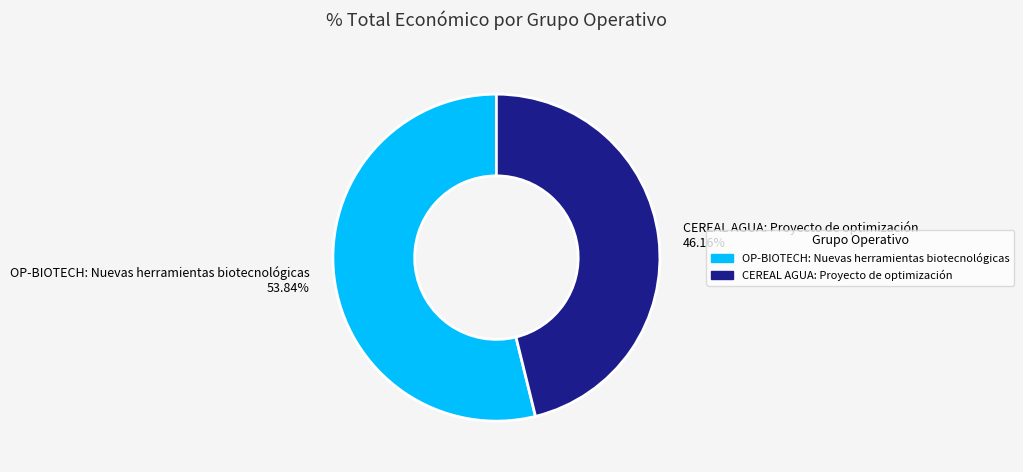

To the nearest percent, what percentage of the pie is OP-BIOTECH: Nuevas herramientas biotecnológicas?

54%